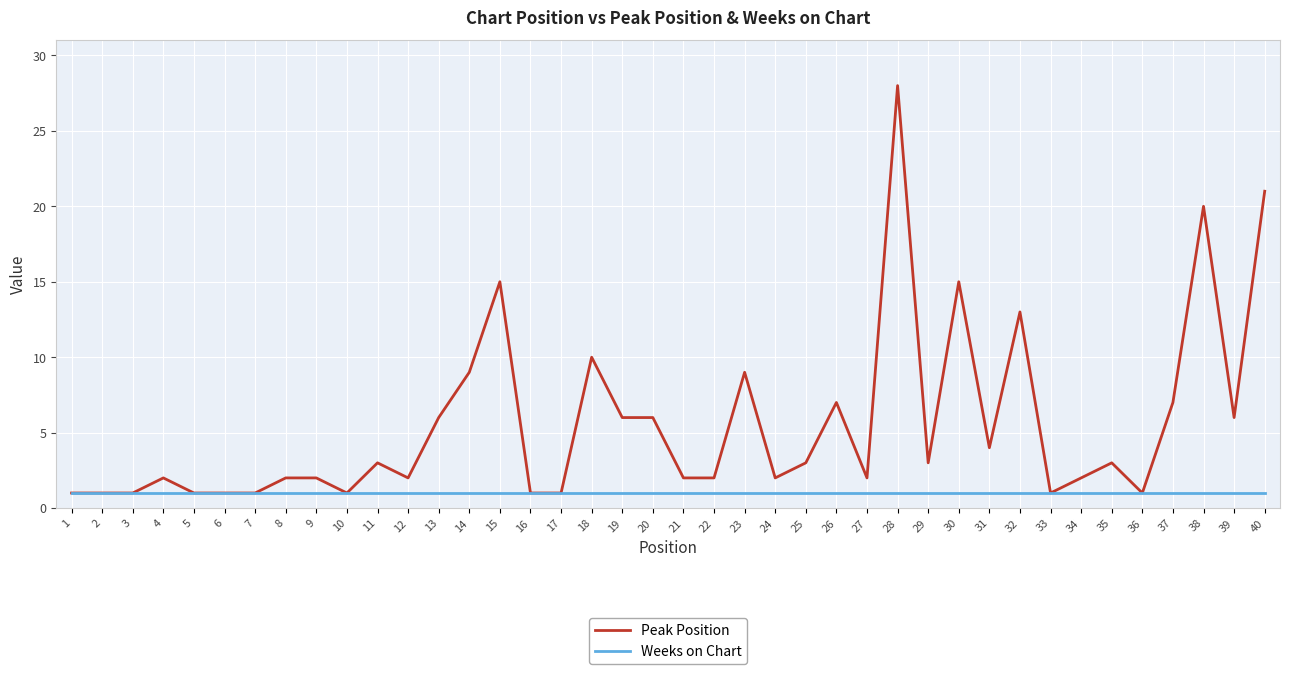

Reading left to right, transcribe all the data shown in this chart.

Peak Position: 1=1	2=1	3=1	4=2	5=1	6=1	7=1	8=2	9=2	10=1	11=3	12=2	13=6	14=9	15=15	16=1	17=1	18=10	19=6	20=6	21=2	22=2	23=9	24=2	25=3	26=7	27=2	28=28	29=3	30=15	31=4	32=13	33=1	34=2	35=3	36=1	37=7	38=20	39=6	40=21
Weeks on Chart: 1=1	2=1	3=1	4=1	5=1	6=1	7=1	8=1	9=1	10=1	11=1	12=1	13=1	14=1	15=1	16=1	17=1	18=1	19=1	20=1	21=1	22=1	23=1	24=1	25=1	26=1	27=1	28=1	29=1	30=1	31=1	32=1	33=1	34=1	35=1	36=1	37=1	38=1	39=1	40=1